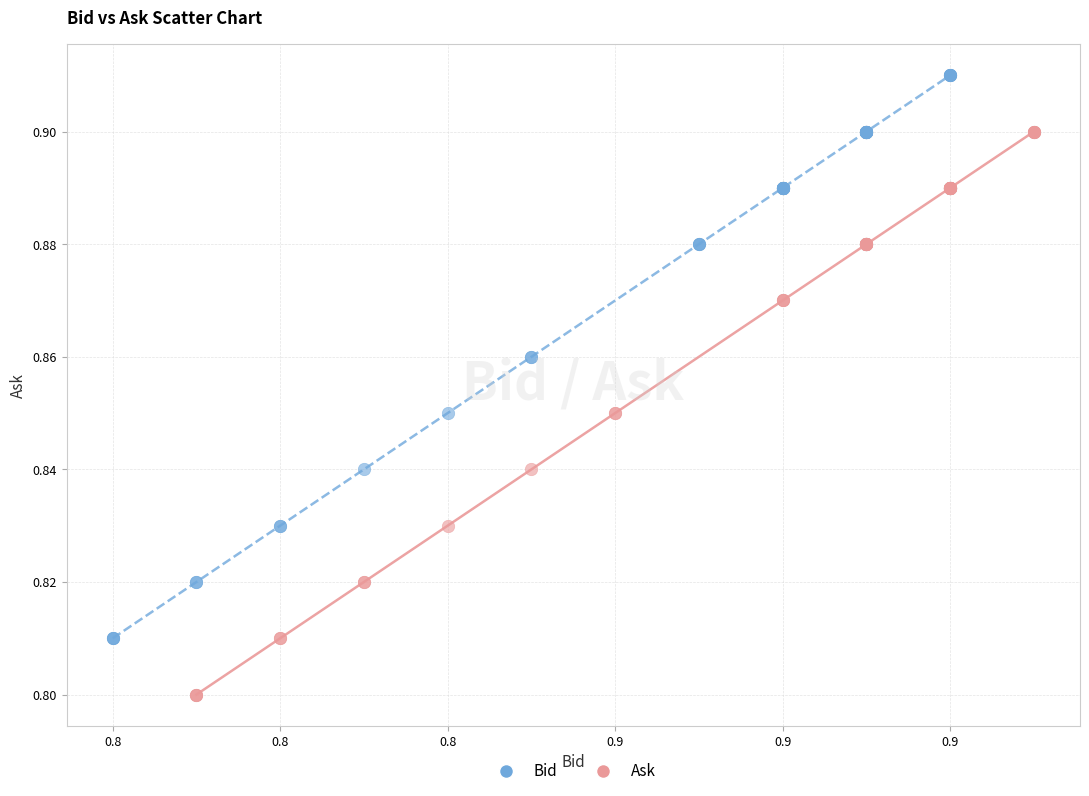

Which series reaches the maximum Y coordinate?

Bid